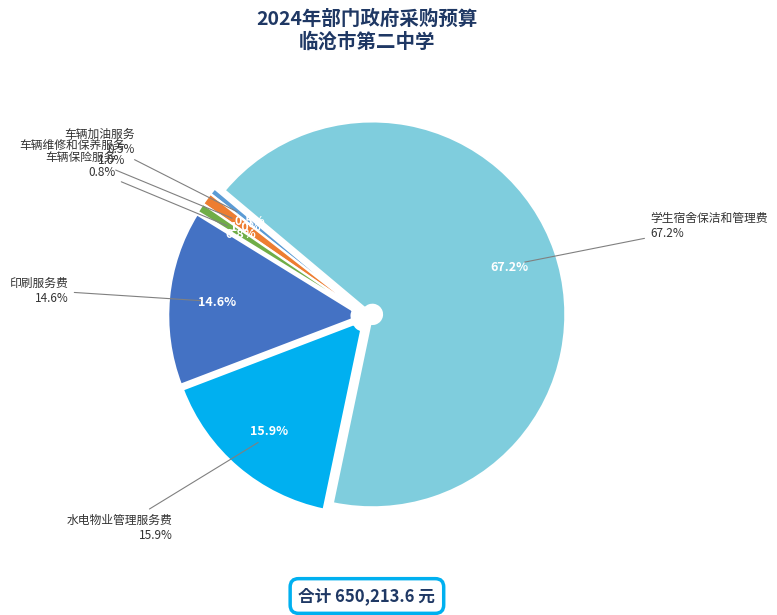

Rank the categories by value from lowest to highest.

车辆加油服务, 车辆保险服务, 车辆维修和保养服务, 印刷服务费, 水电物业管理服务费, 学生宿舍保洁和管理费